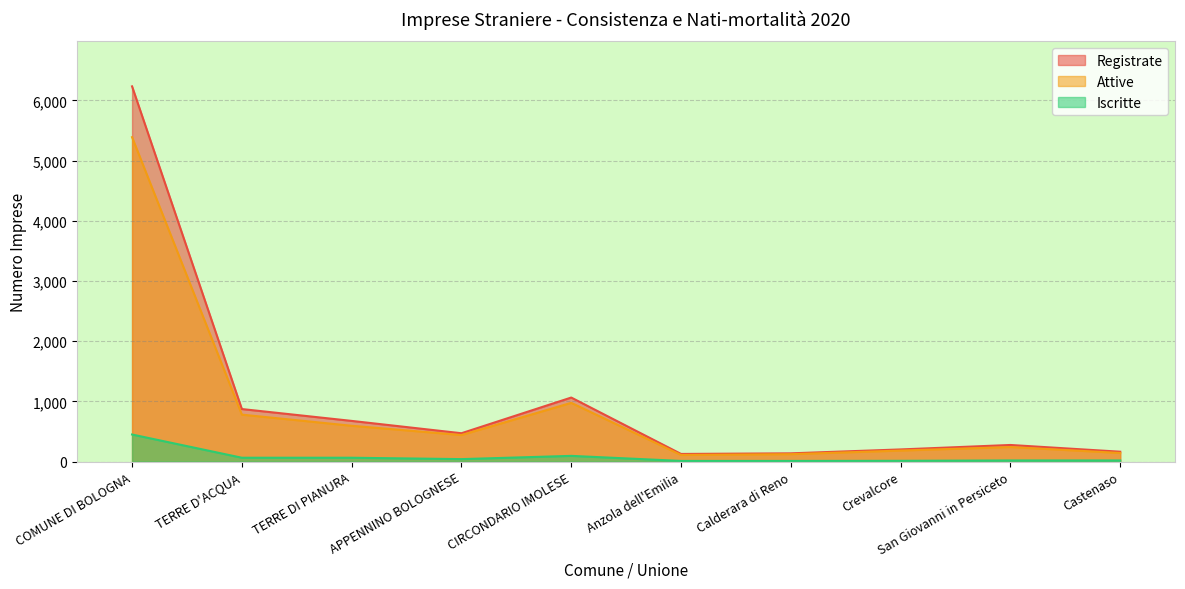

Reading left to right, list all the values displayed in this chart.

Registrate: 6234	873	676	471	1064	127	137	202	276	164
Attive: 5390	780	595	441	976	110	123	183	242	143
Iscritte: 450	64	64	41	95	11	11	13	19	19